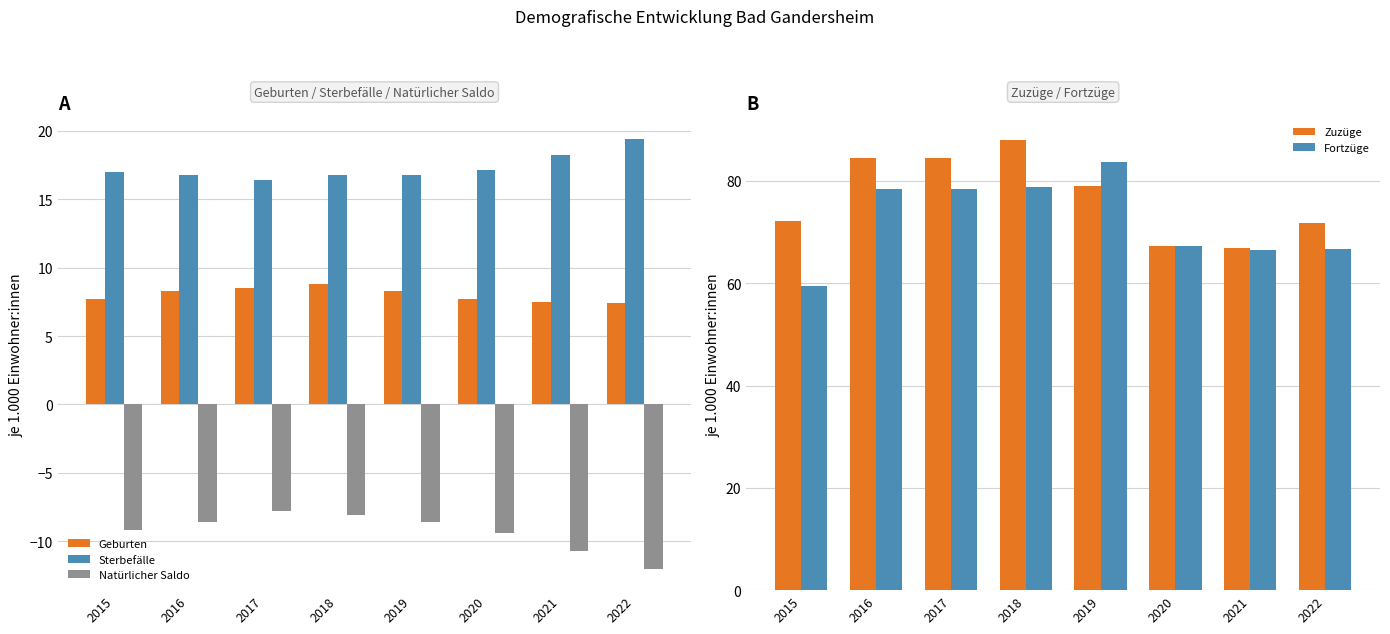

Are the bars horizontal?

No